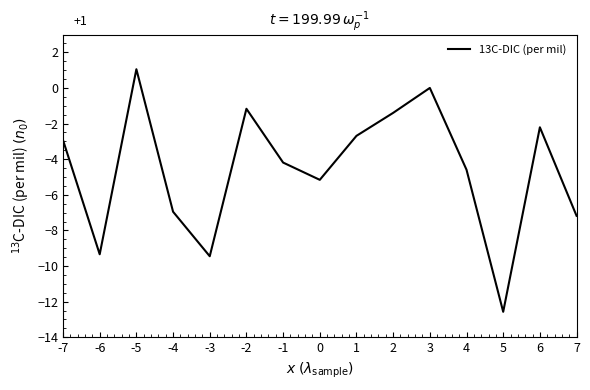

Does the chart have visible grid lines?

No